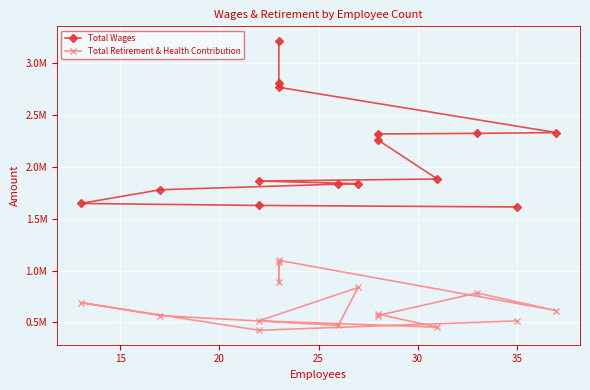

Which series has the largest range (max minus min)?

Total Wages